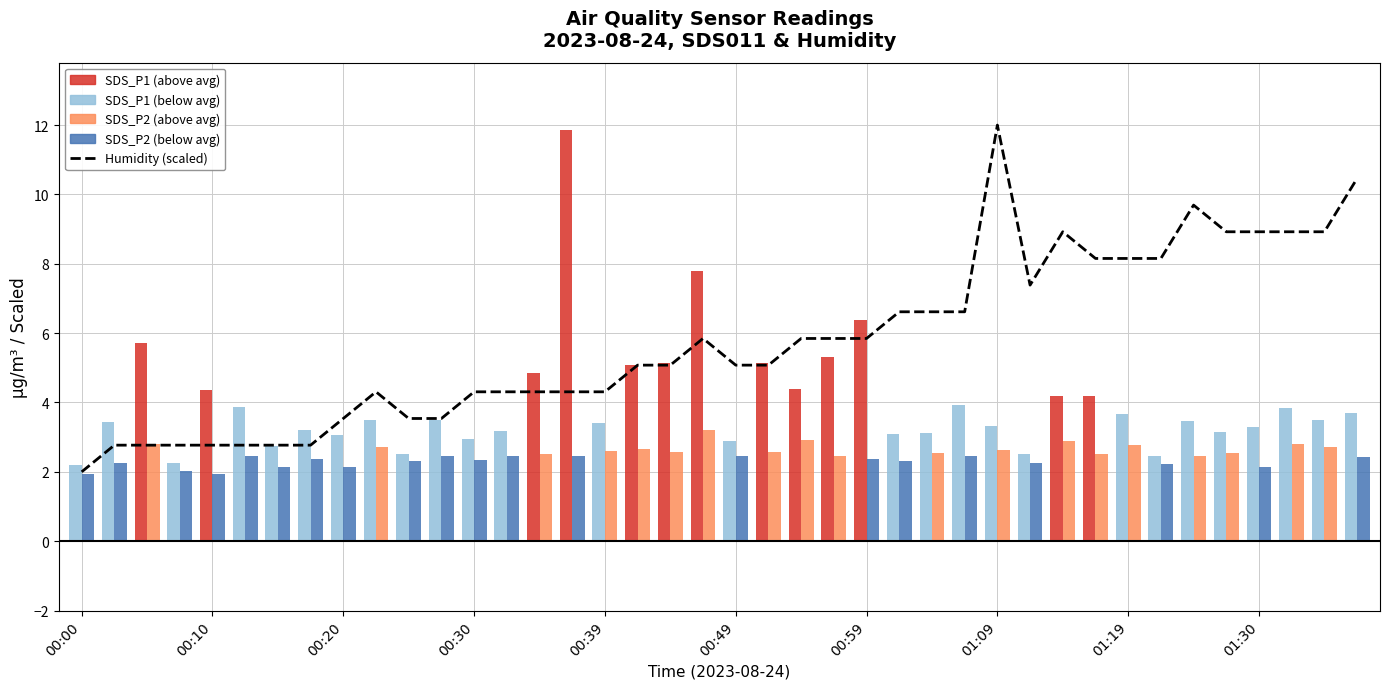

Does the chart contain any negative values?

No